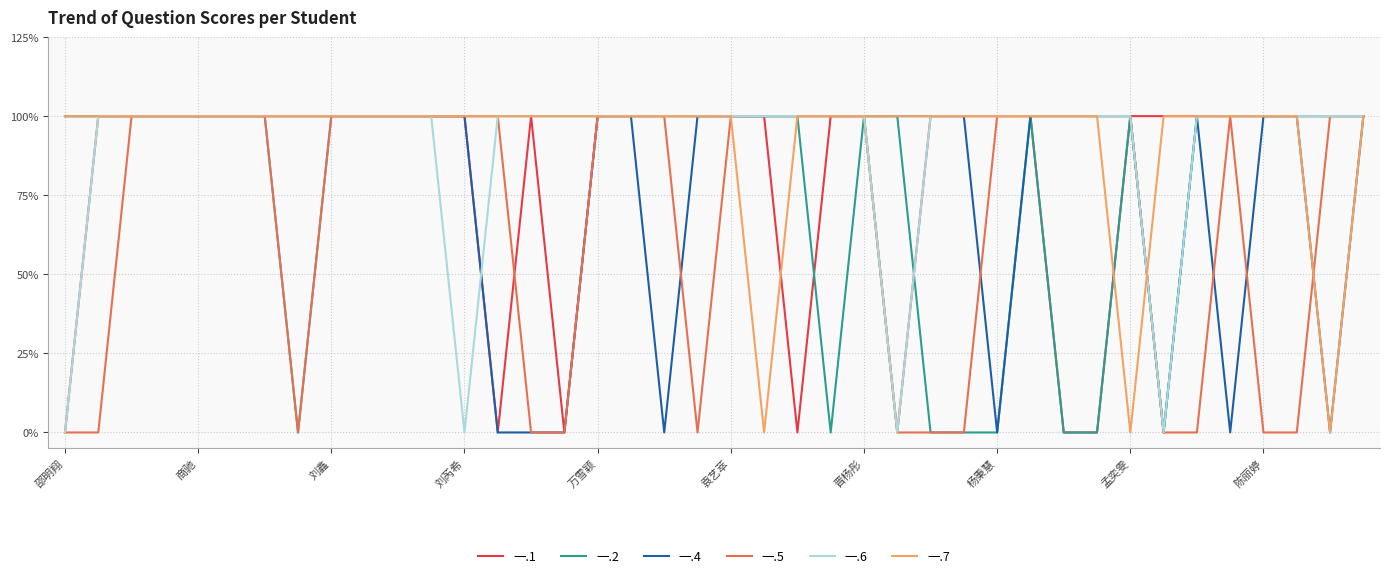

Between which two adjacent categories do 一.6 and 一.1 first intersect?

12 and 13